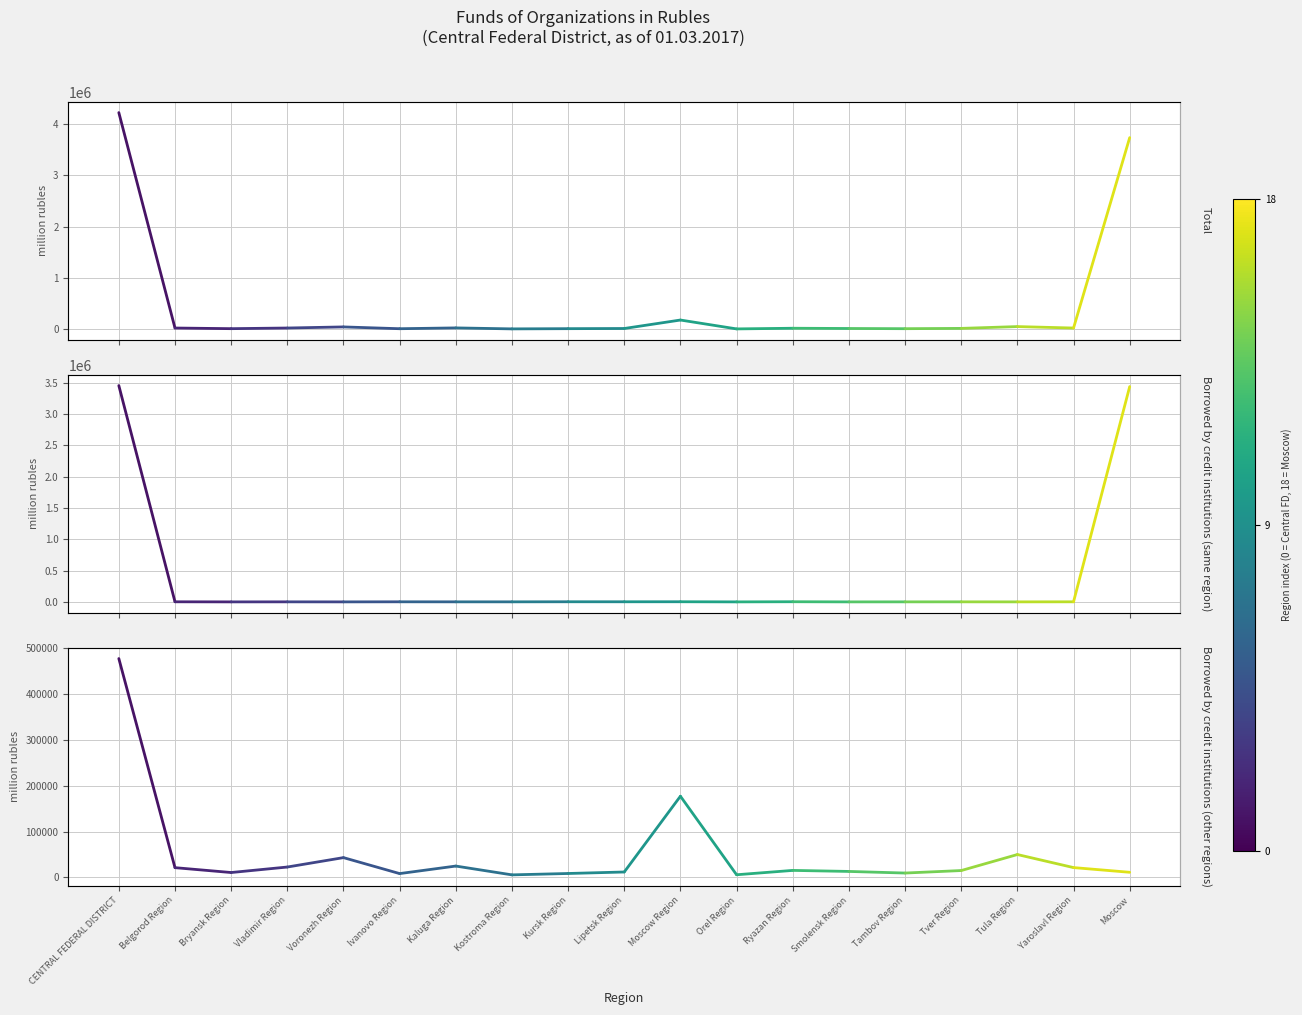

Which has a higher value, Belgorod Region or CENTRAL FEDERAL DISTRICT?

CENTRAL FEDERAL DISTRICT